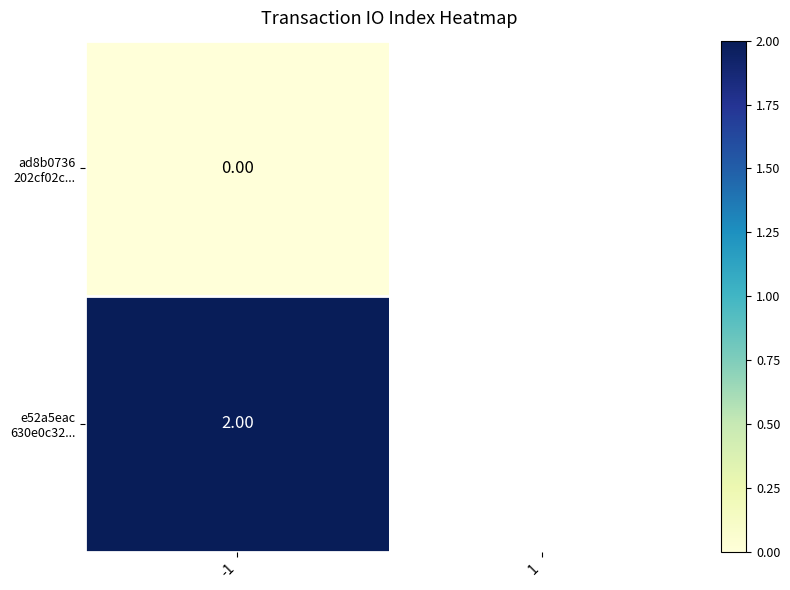

At which label does ad8b0736 202cf02c... reach its peak?

-1